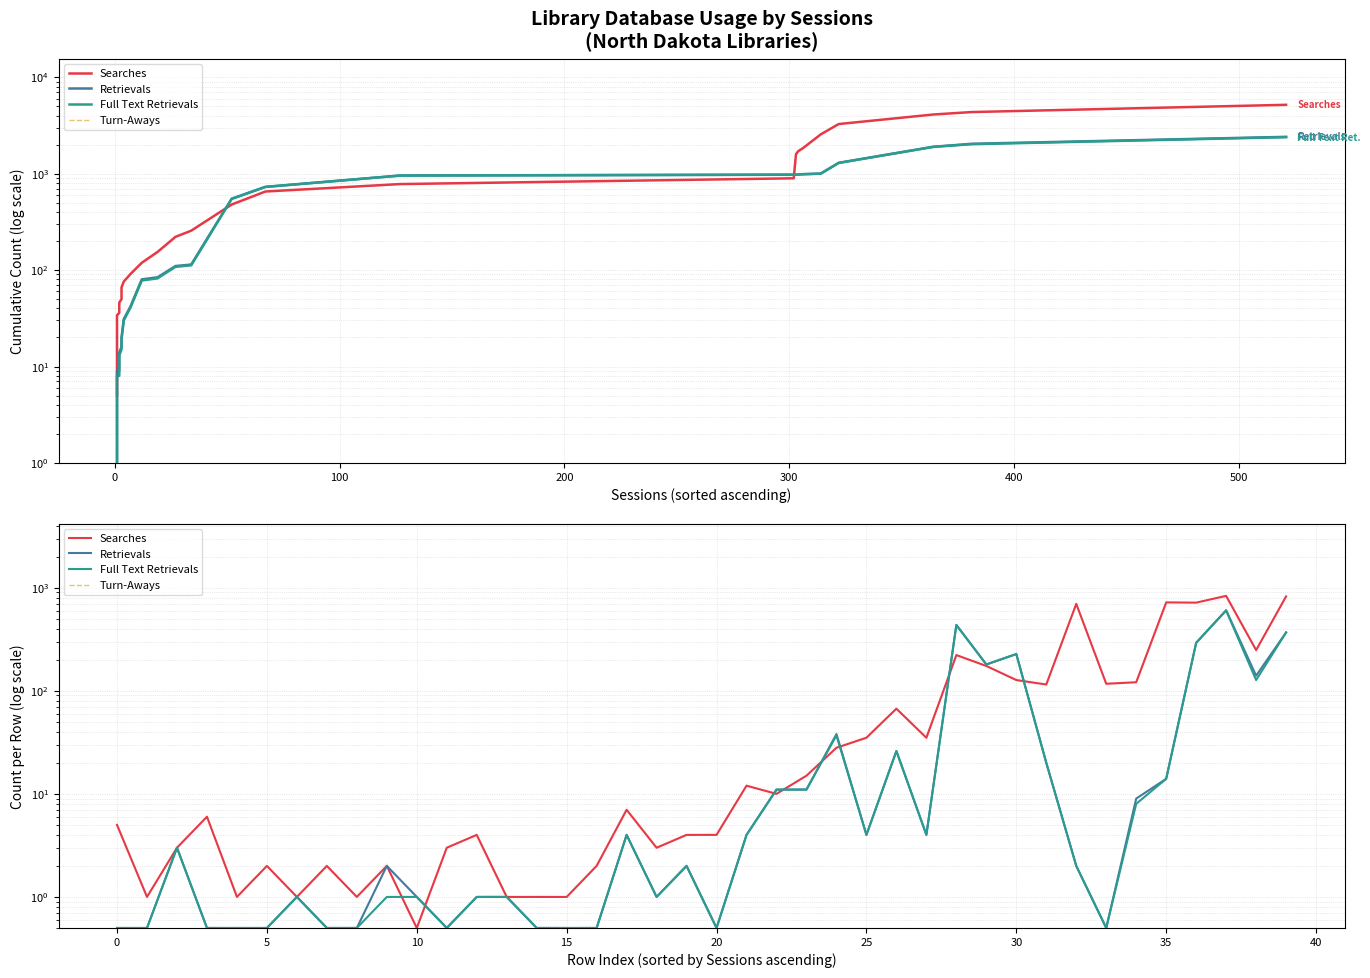

Does the chart have visible grid lines?

Yes